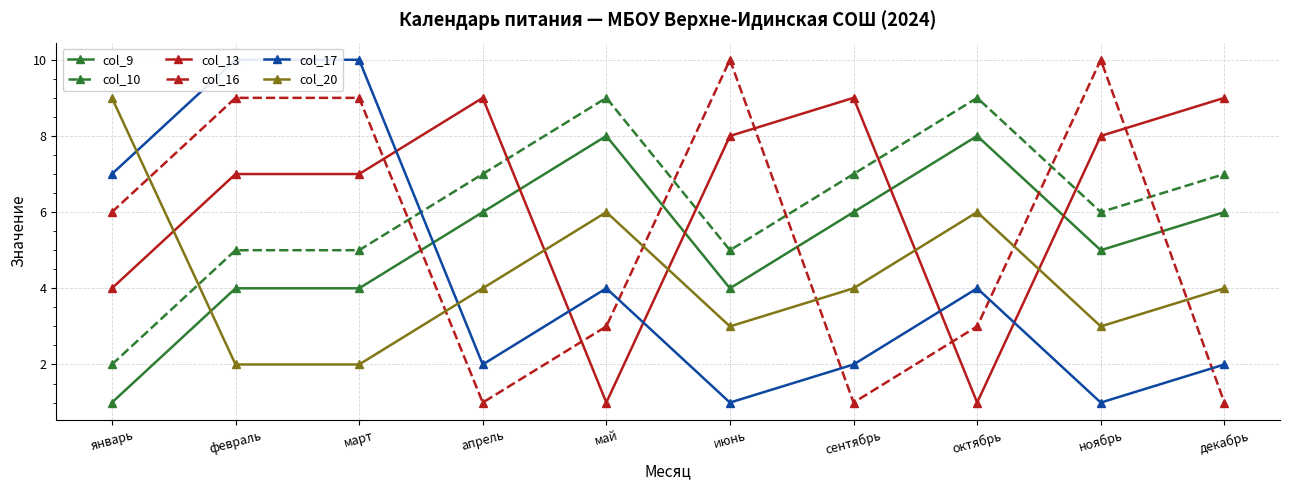

What is the spread (max minus min) of values at май?

8